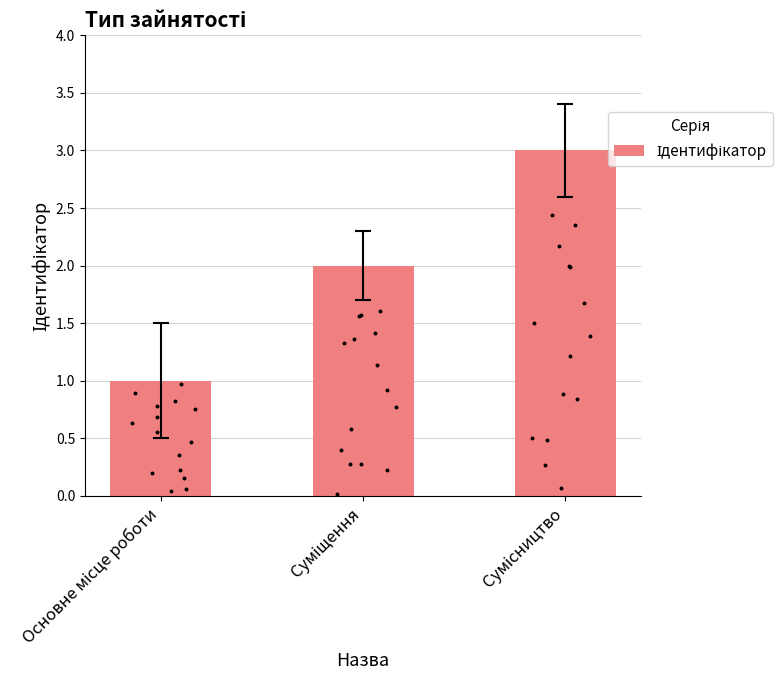

What is the change in value from Основне місце роботи to Сумісництво?

+2